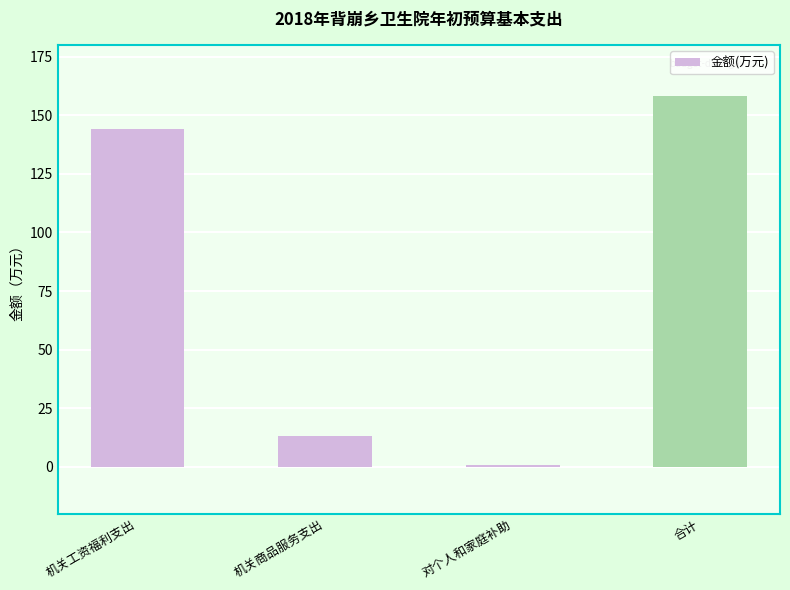

Between 对个人和家庭补助 and 合计, which is larger?

合计